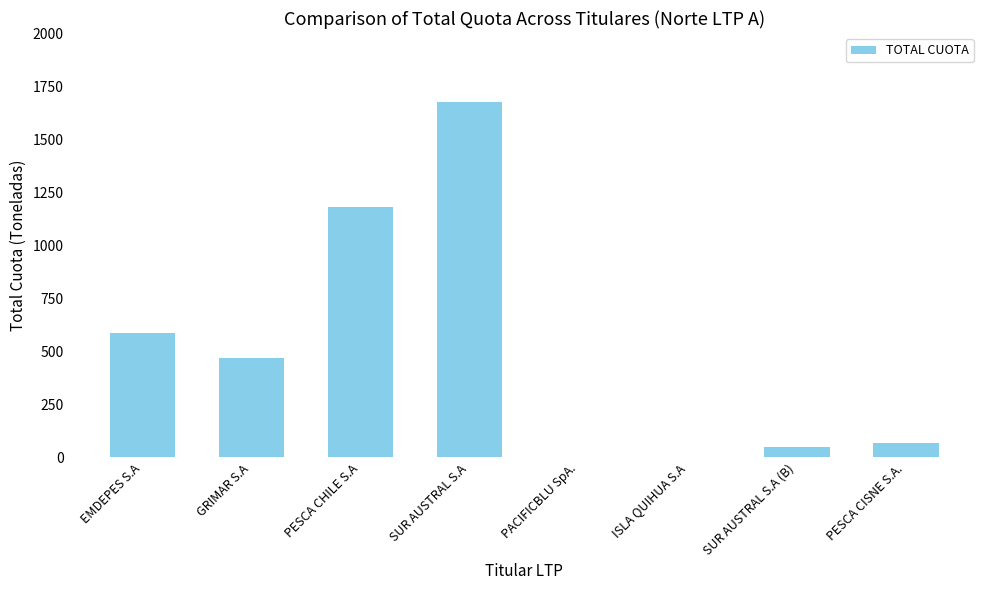

What is the change in value from PESCA CHILE S.A to SUR AUSTRAL S.A (B)?

-1130.2